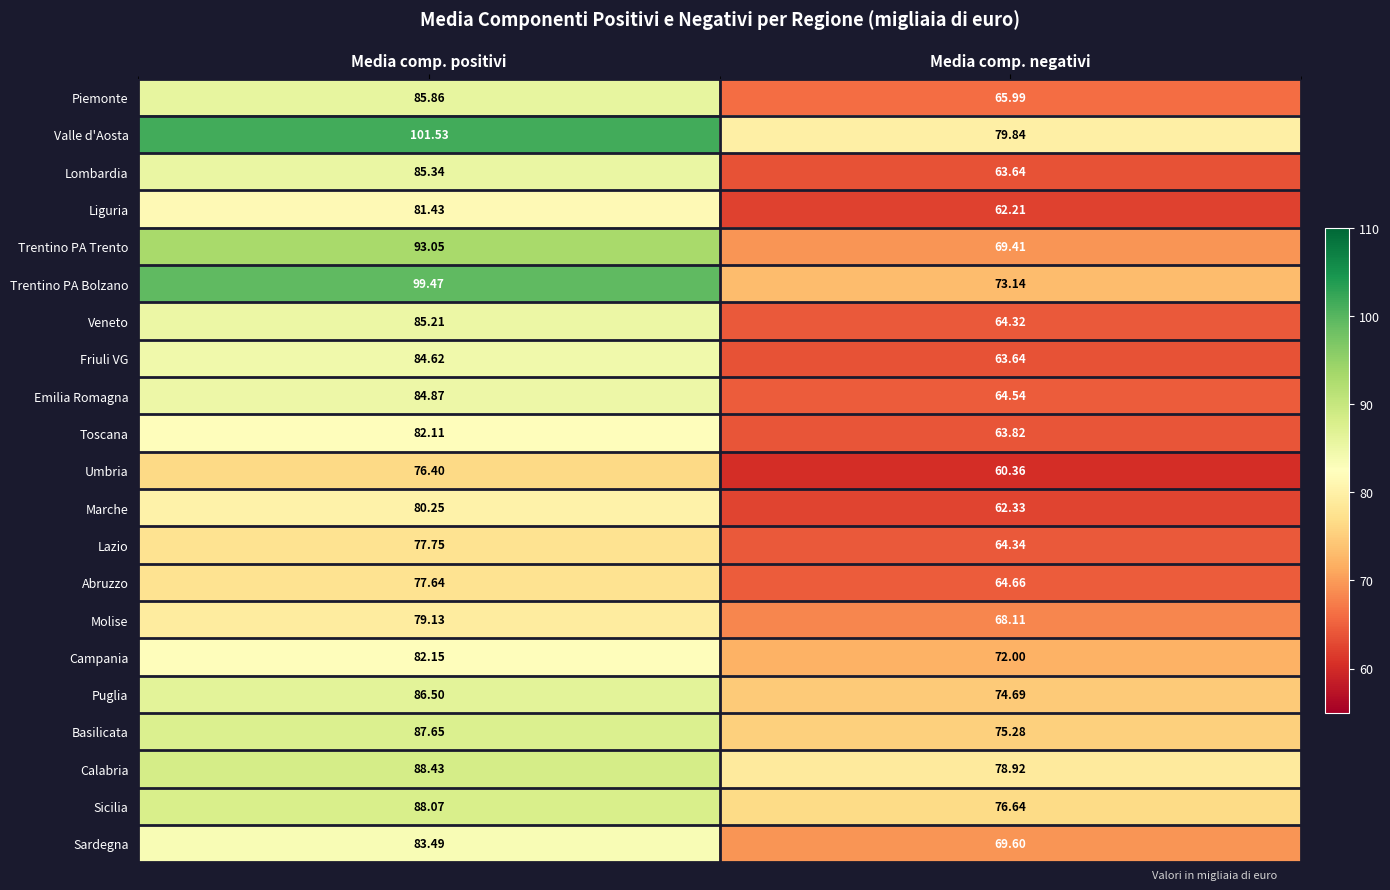

Which series changed the most between Media comp. positivi and Media comp. negativi?

Trentino PA Bolzano